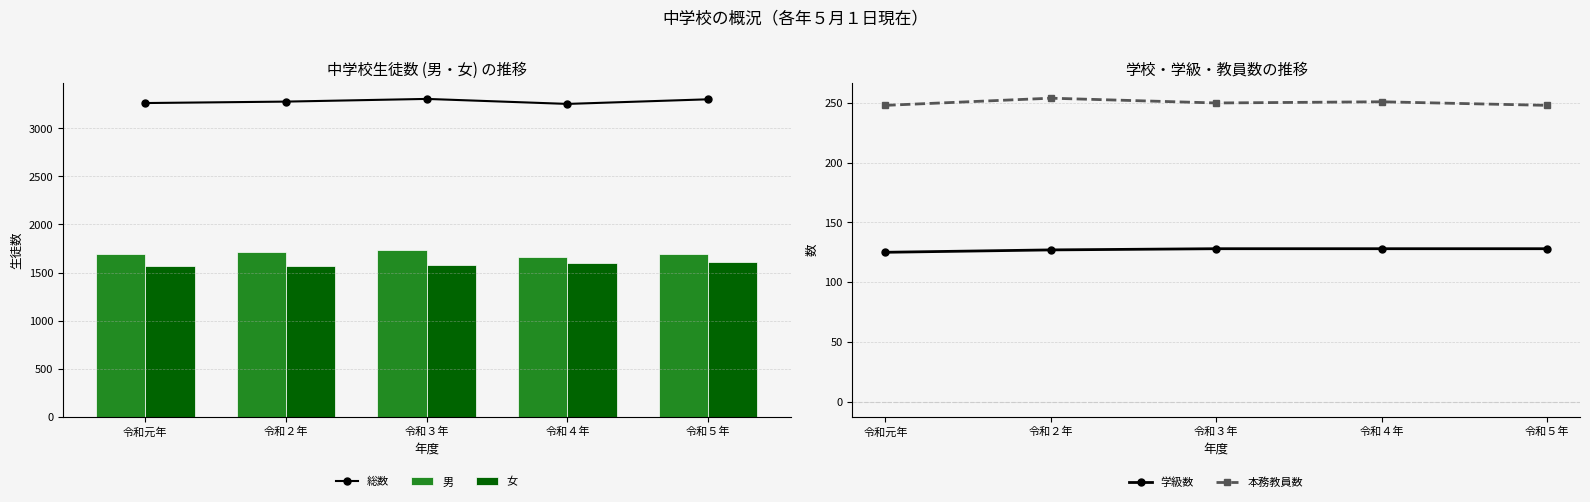

What is the value of the 総数 bar at the 1st from the left?

3262